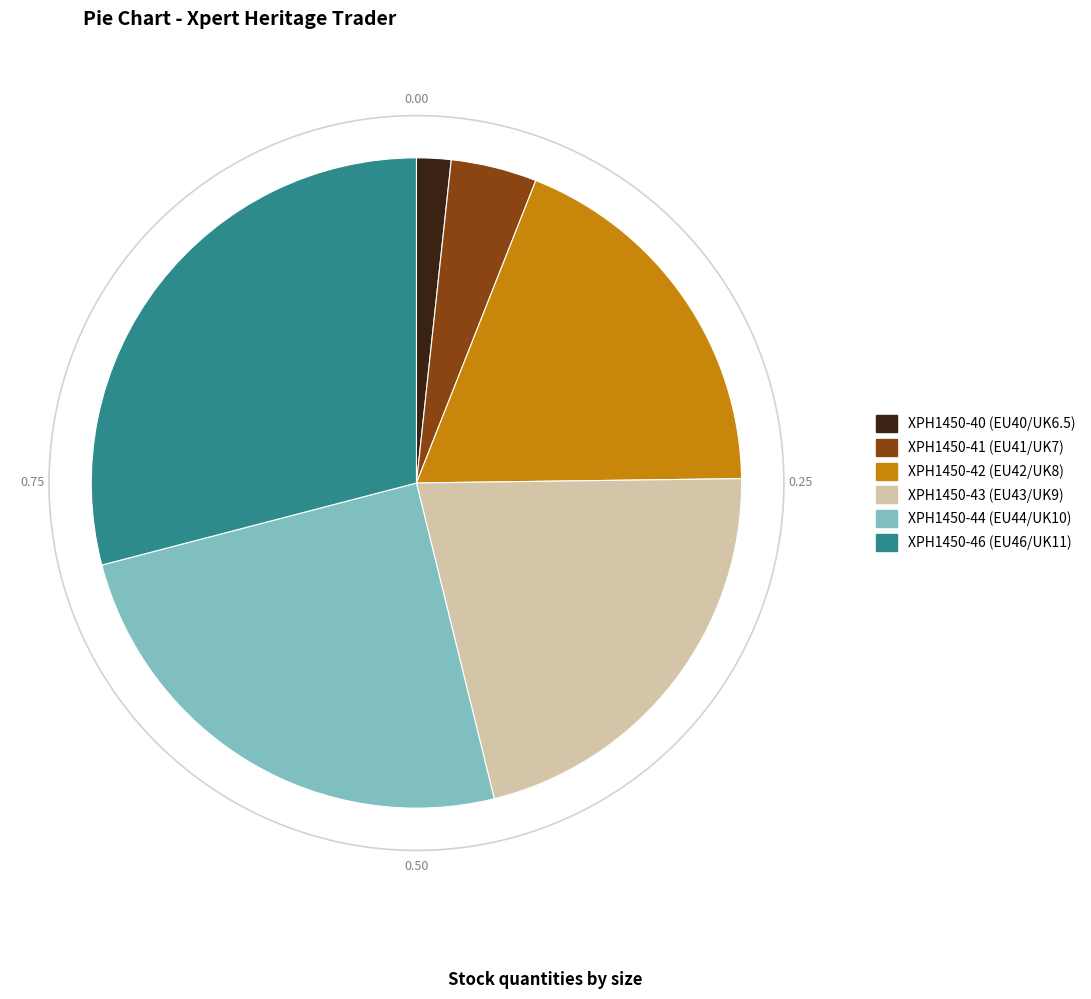

What is the total percentage of XPH1450-42 (EU42/UK8) and XPH1450-43 (EU43/UK9)?

40.2%